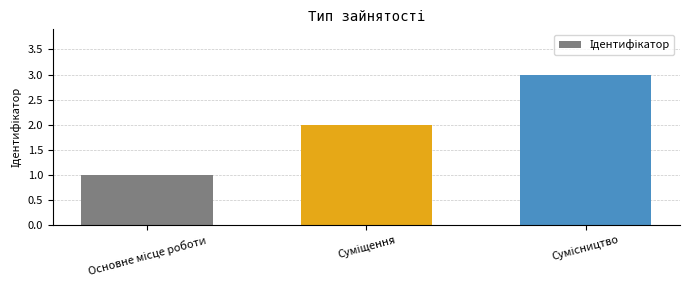

How many values are between 1 and 3?

3